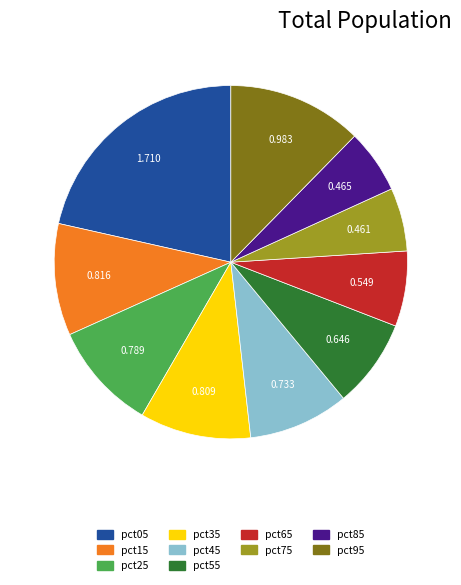

Is there any slice that represents more than half of the pie?

No